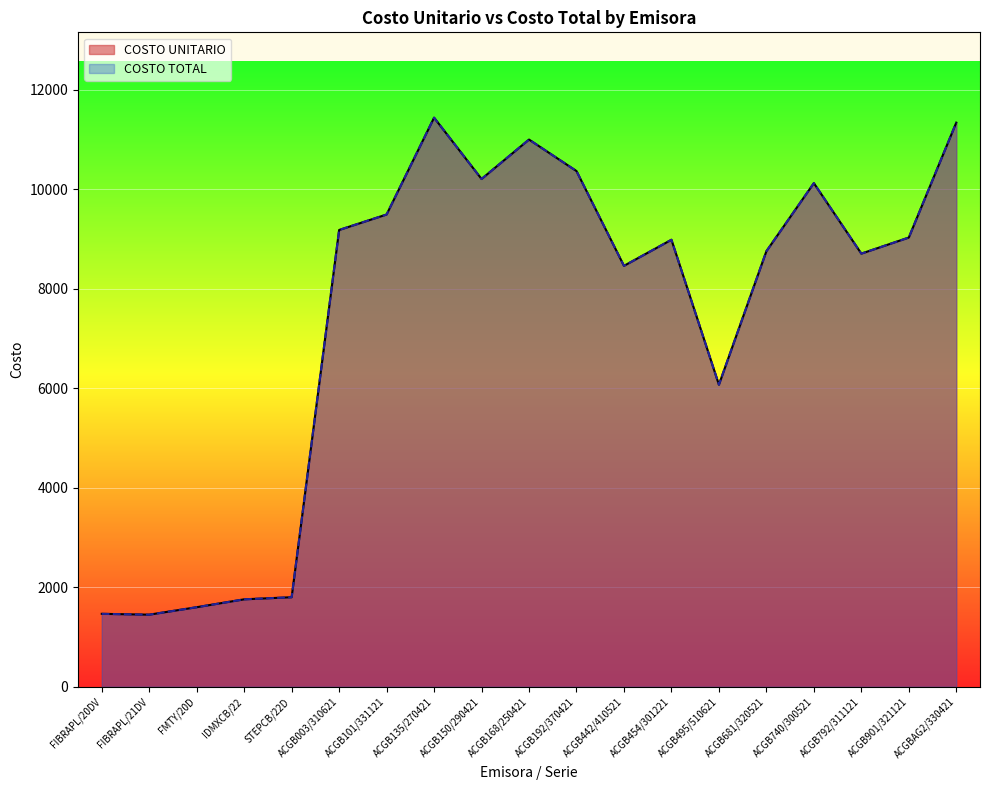

True or false: COSTO TOTAL and COSTO UNITARIO intersect in this chart.

False